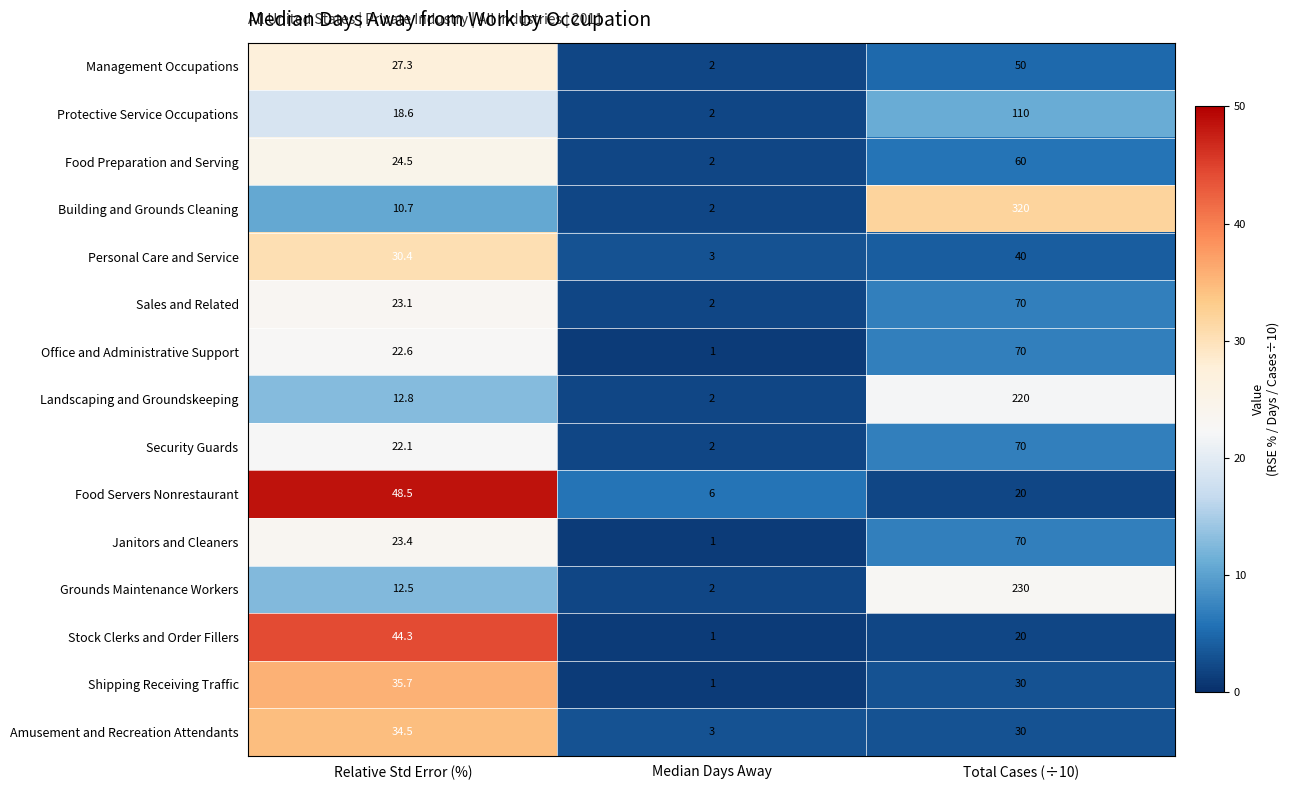

What is the sum of all Protective Service Occupations values?

130.6